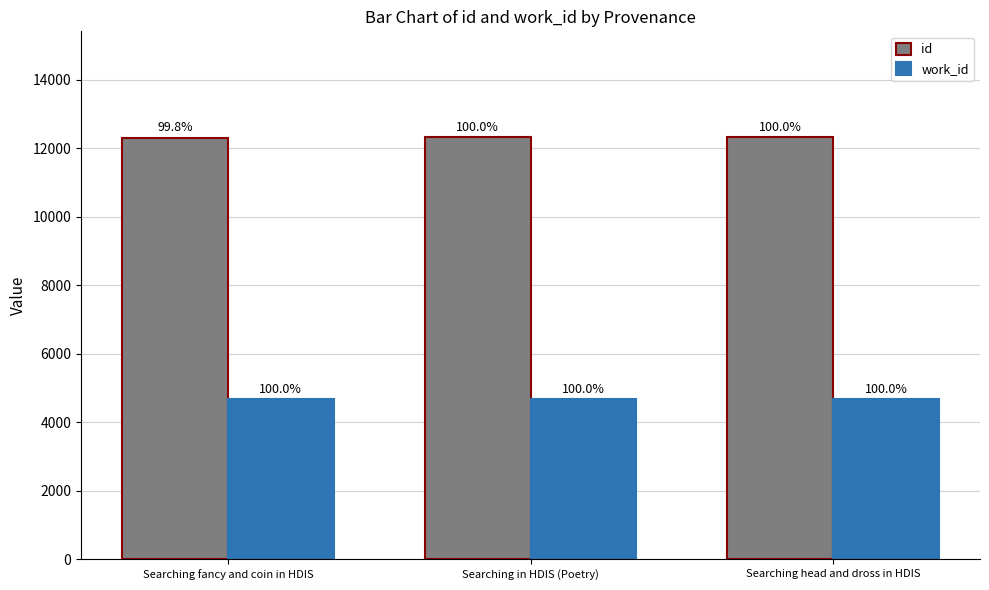

Which series has the largest total across all categories?

id